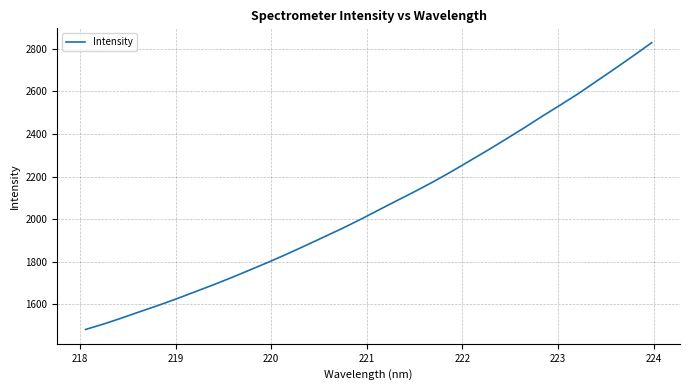

What is the greatest value displayed?

2828.1